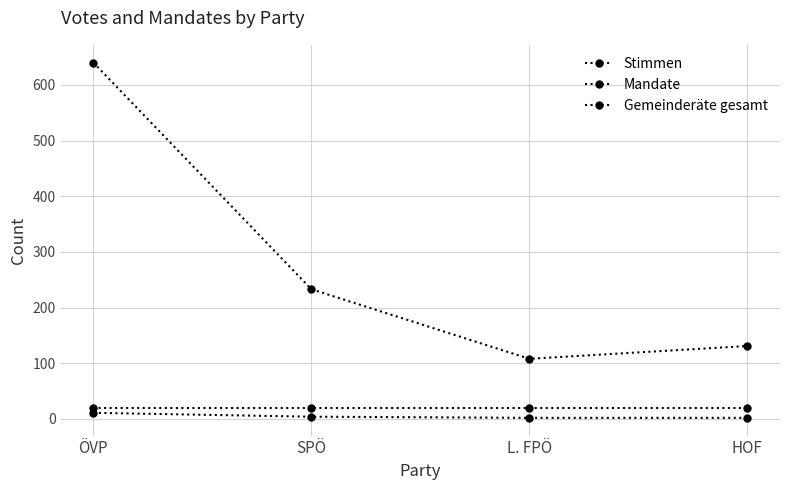

Does the chart have visible grid lines?

Yes